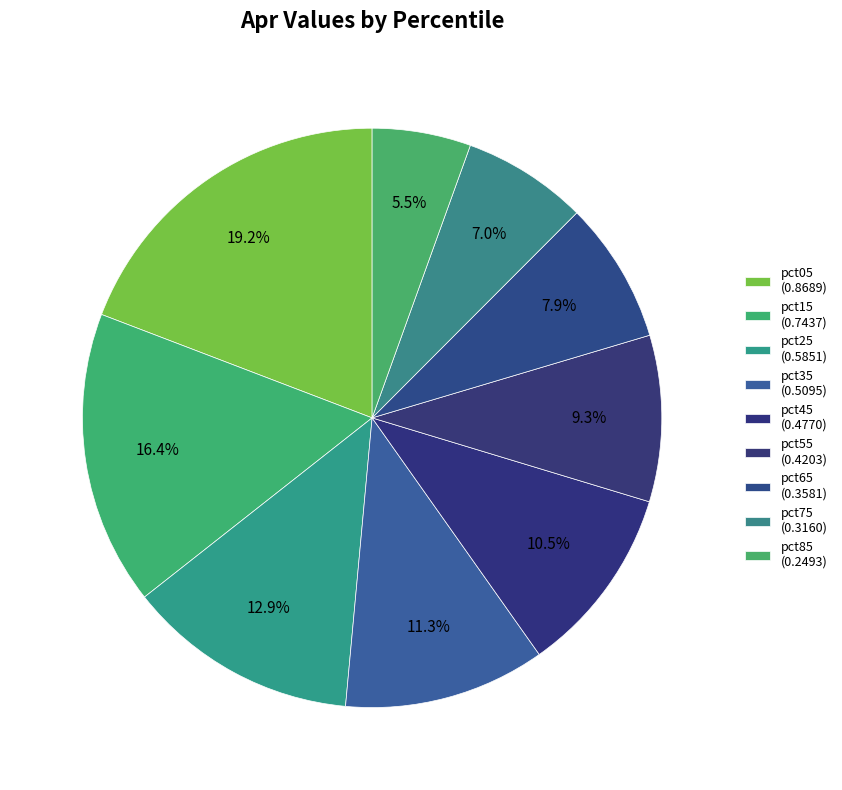

What portion of the pie excludes pct75?

93.0%